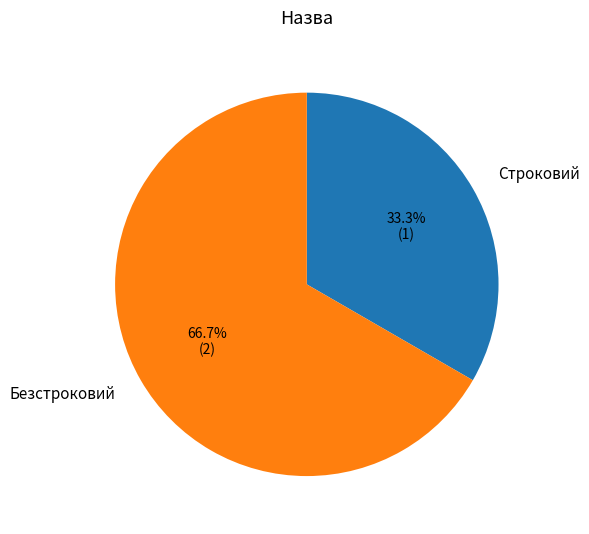

How much of the chart is everything except Безстроковий?

33.3%